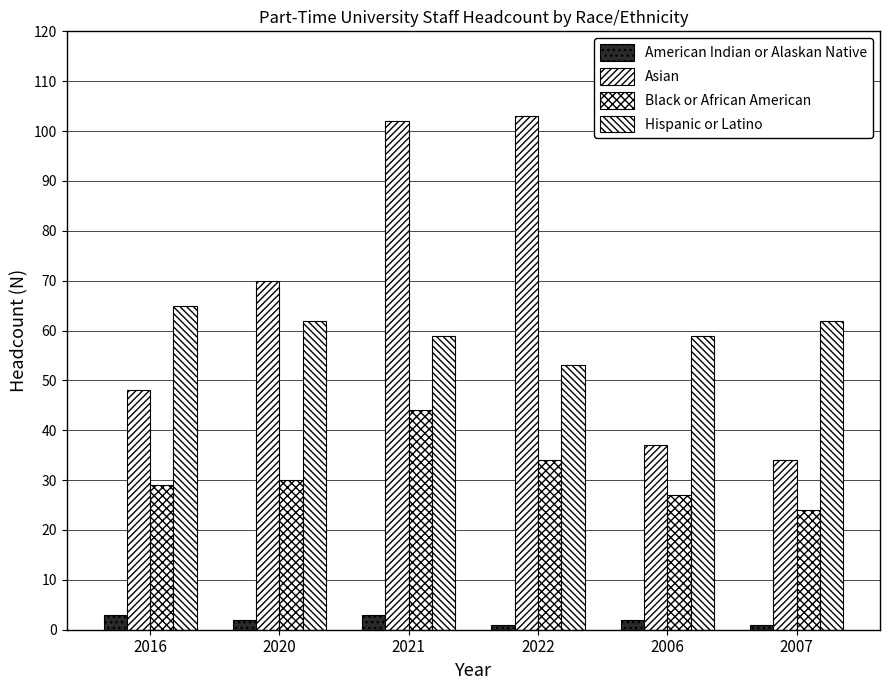

Rank the categories by Hispanic or Latino value from highest to lowest.

2016, 2020, 2007, 2021, 2006, 2022